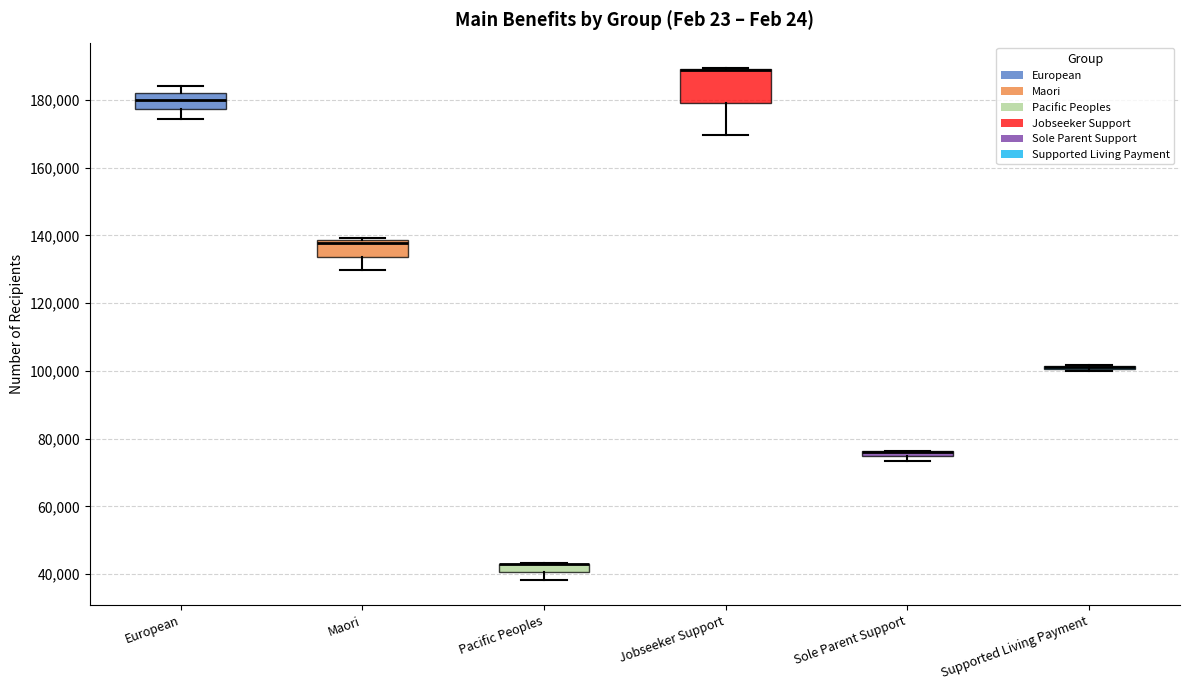

Which box is the tallest, from its lower edge to its upper edge?

Jobseeker Support